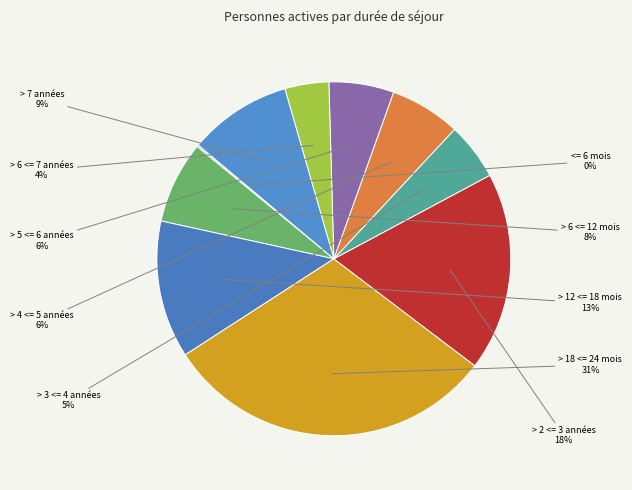

Combined, do > 6 <= 12 mois and > 2 <= 3 années account for over 50%?

No